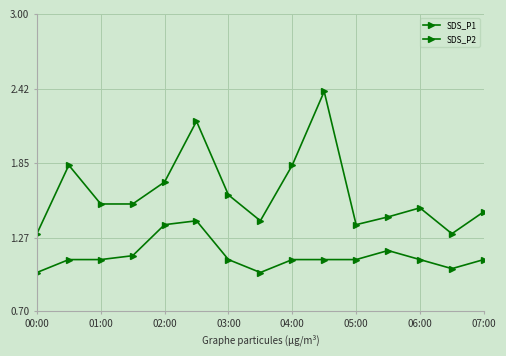

How many interior local valleys does the SDS_P1 series have?

3